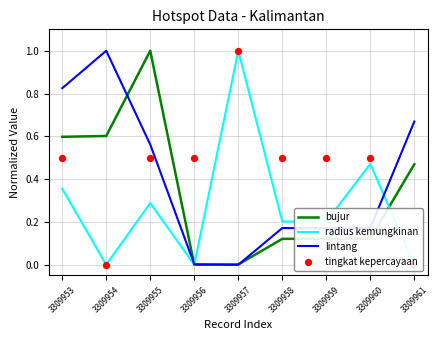

What are all the series names shown in the legend?

bujur, radius kemungkinan, lintang, tingkat kepercayaan